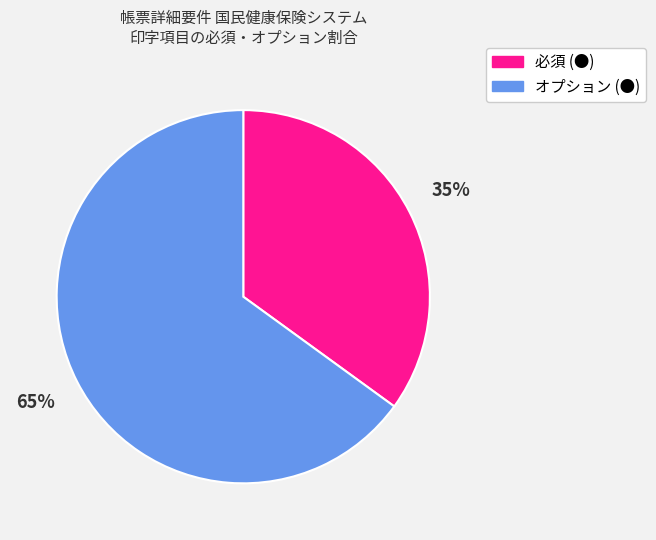

Rank the categories by value from lowest to highest.

必須 (●), オプション (●)